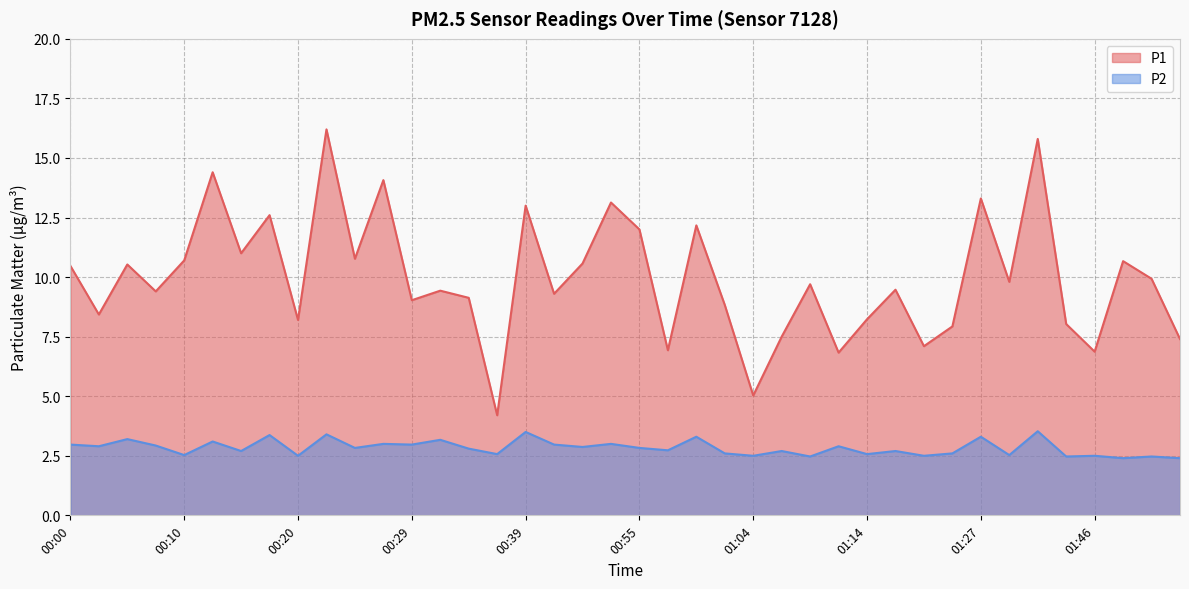

The P1 series shows 14.6 at 01:51. True or false?

False